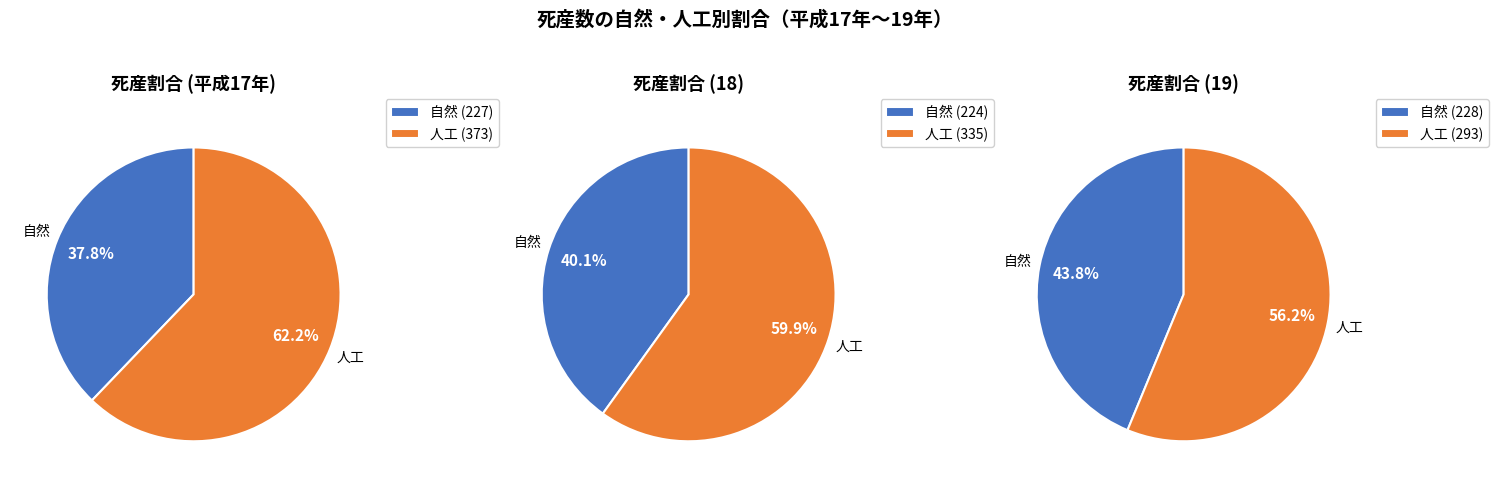

What is the largest slice in the pie chart?

平成17年